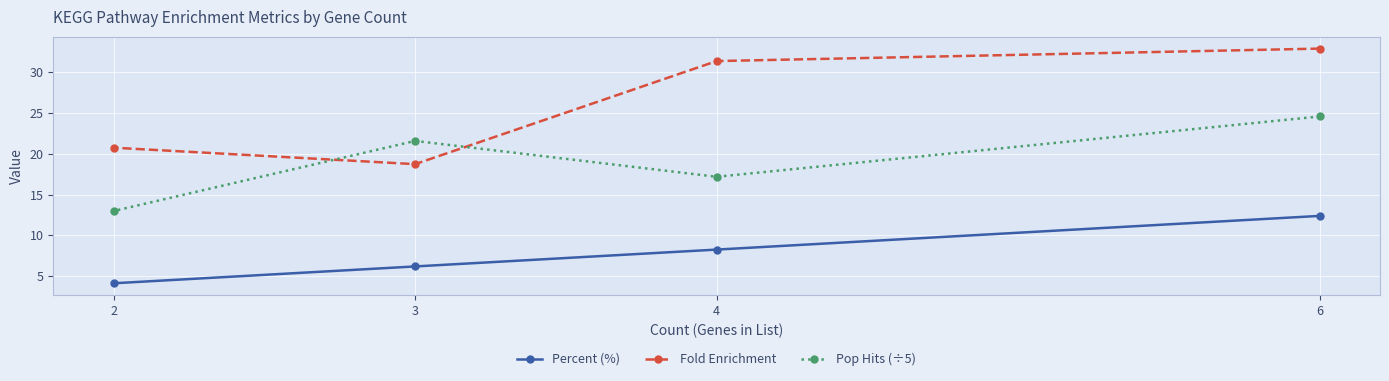

Reading left to right, list all the values displayed in this chart.

Percent (%): 2=4.1	3=6.2	4=8.3	6=12.4
Fold Enrichment: 2=20.8	3=18.8	4=31.4	6=32.9
Pop Hits (÷5): 2=13.0	3=21.6	4=17.2	6=24.6